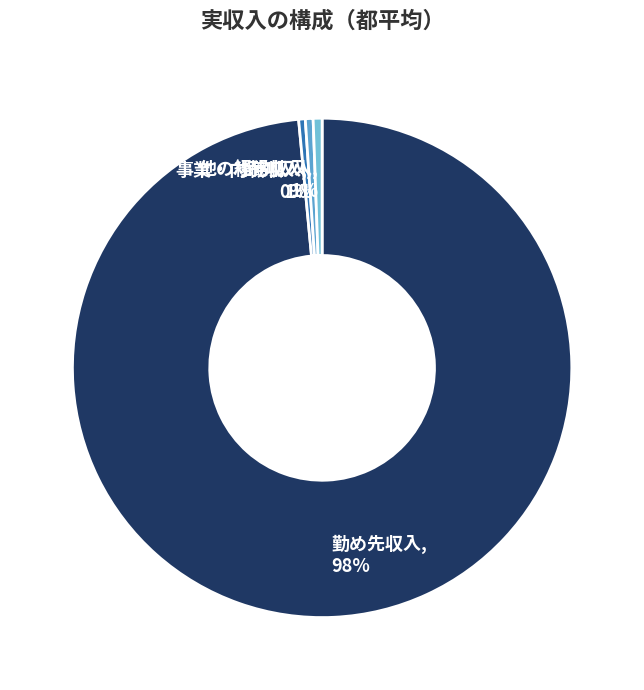

To the nearest percent, what is the difference between the largest and smallest slice percentages?

98%